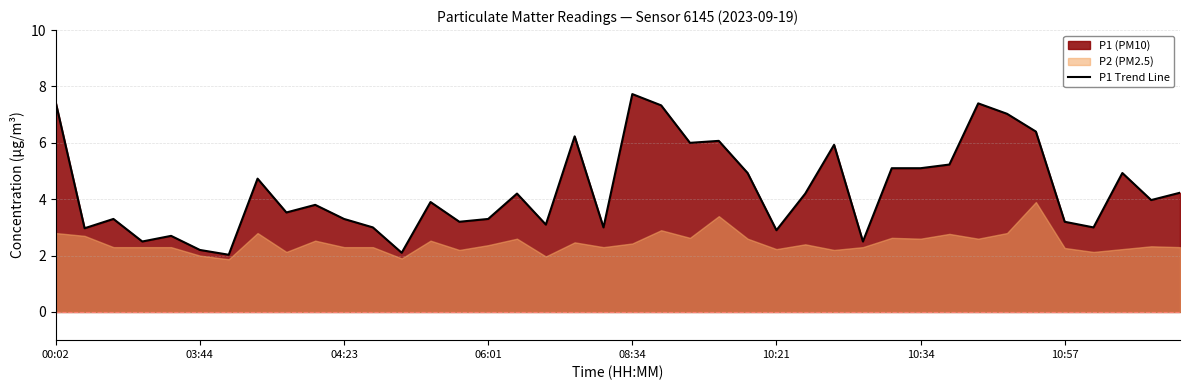

The chart shows a value of 4.2 at 16. True or false?

True